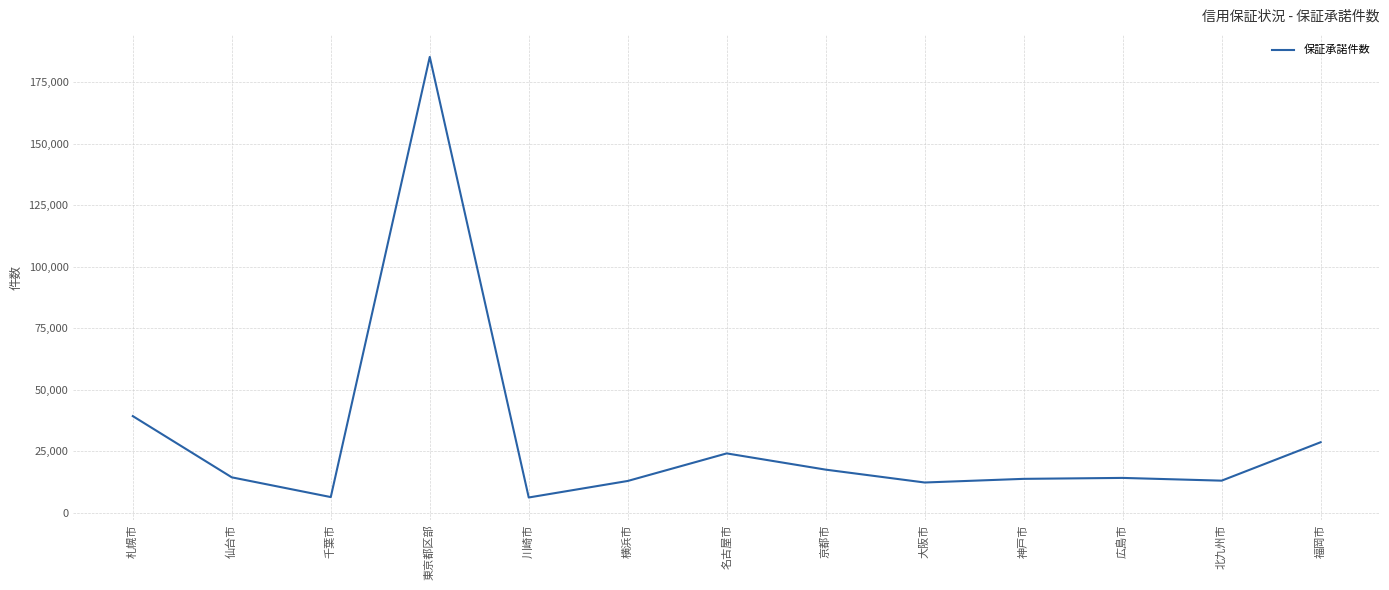

What is the greatest value displayed?

185204